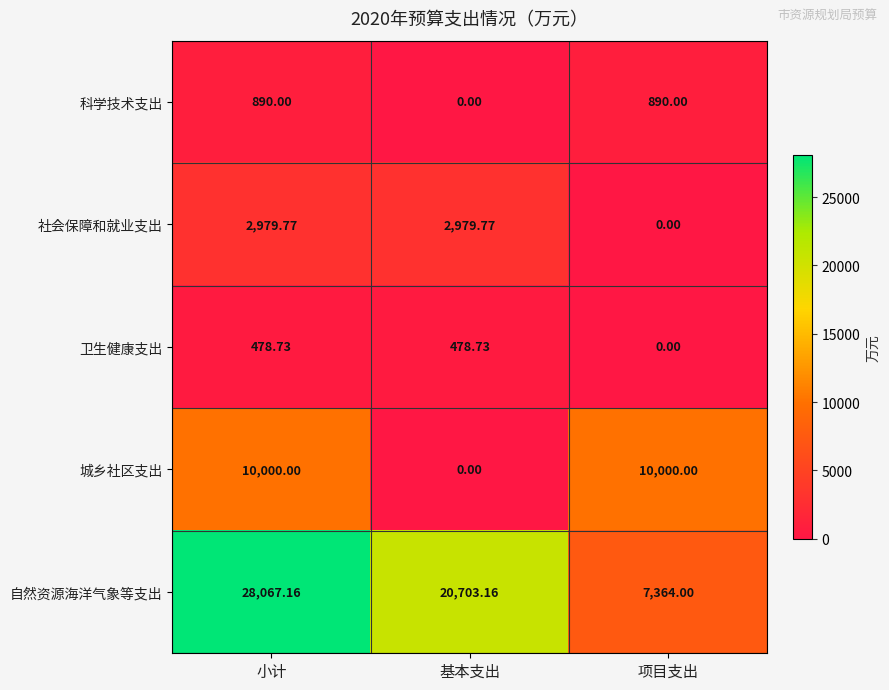

List the series in order of their peak value, lowest first.

卫生健康支出, 科学技术支出, 社会保障和就业支出, 城乡社区支出, 自然资源海洋气象等支出